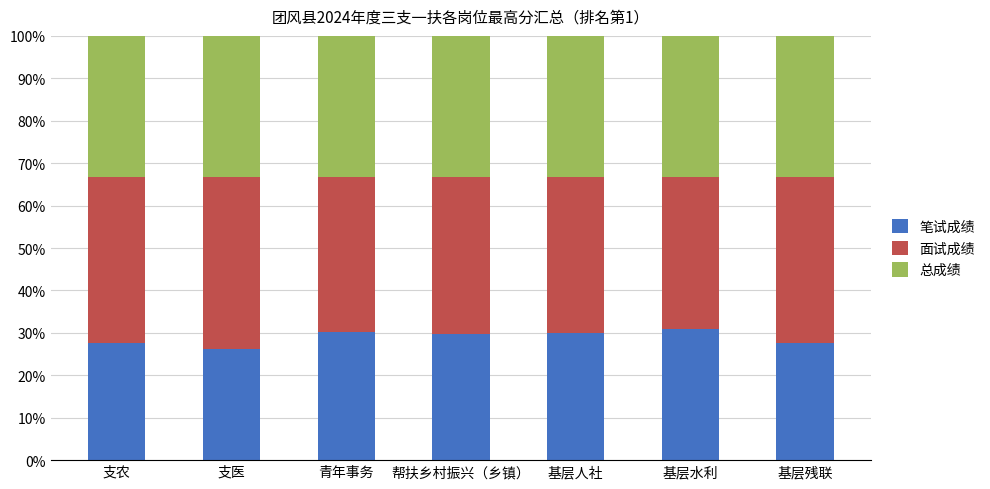

What is the total value across all series at 青年事务?

100.0